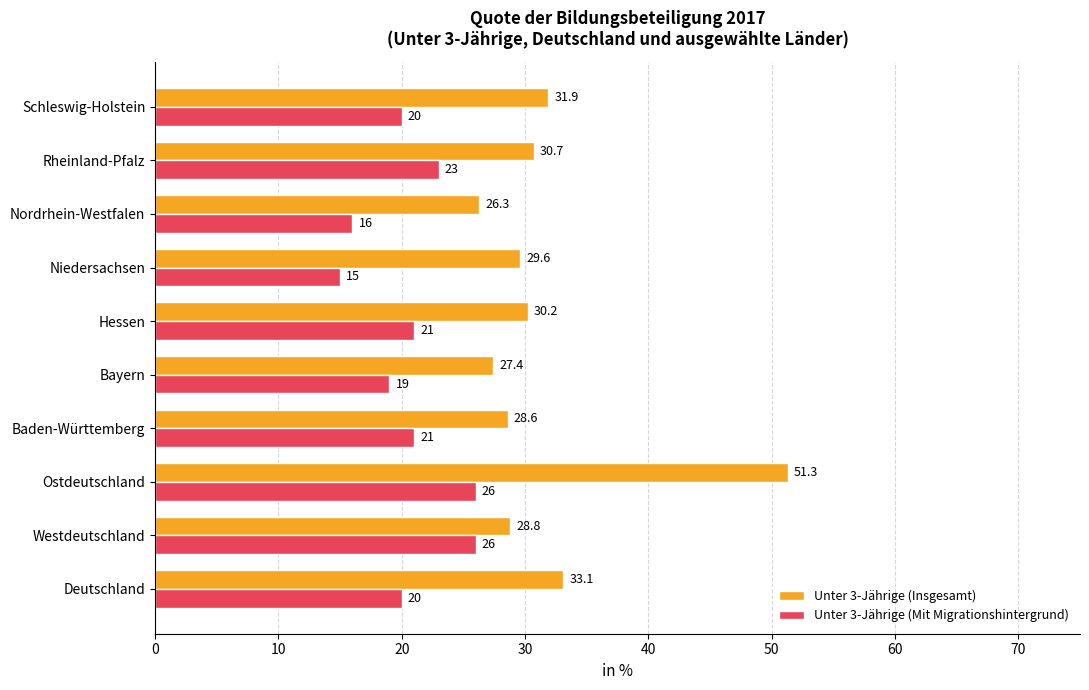

Rank the series by their average value, from lowest to highest.

Unter 3-Jährige (Mit Migrationshintergrund), Unter 3-Jährige (Insgesamt)